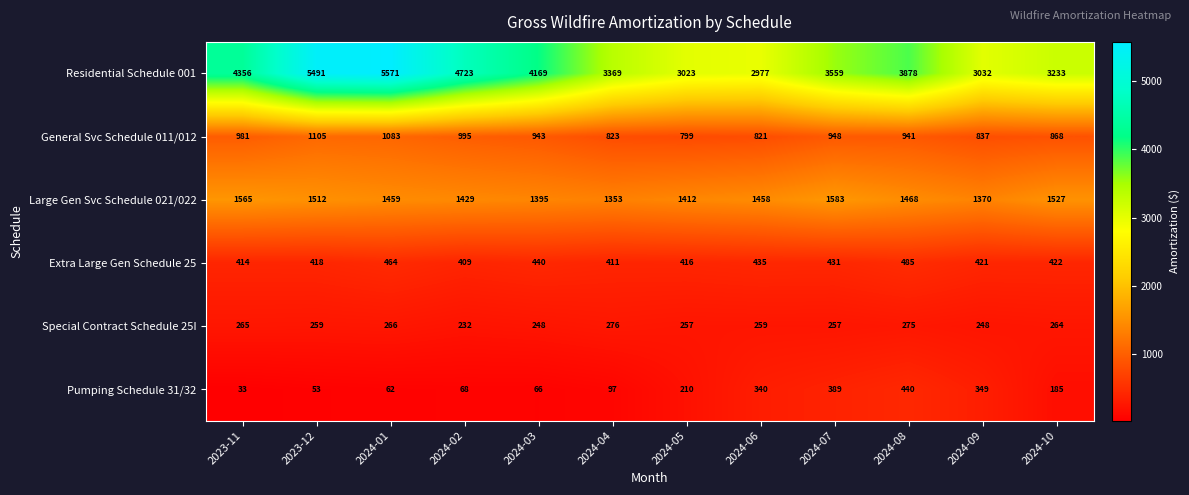

Read the Extra Large Gen Schedule 25 value at 2024-10.

422